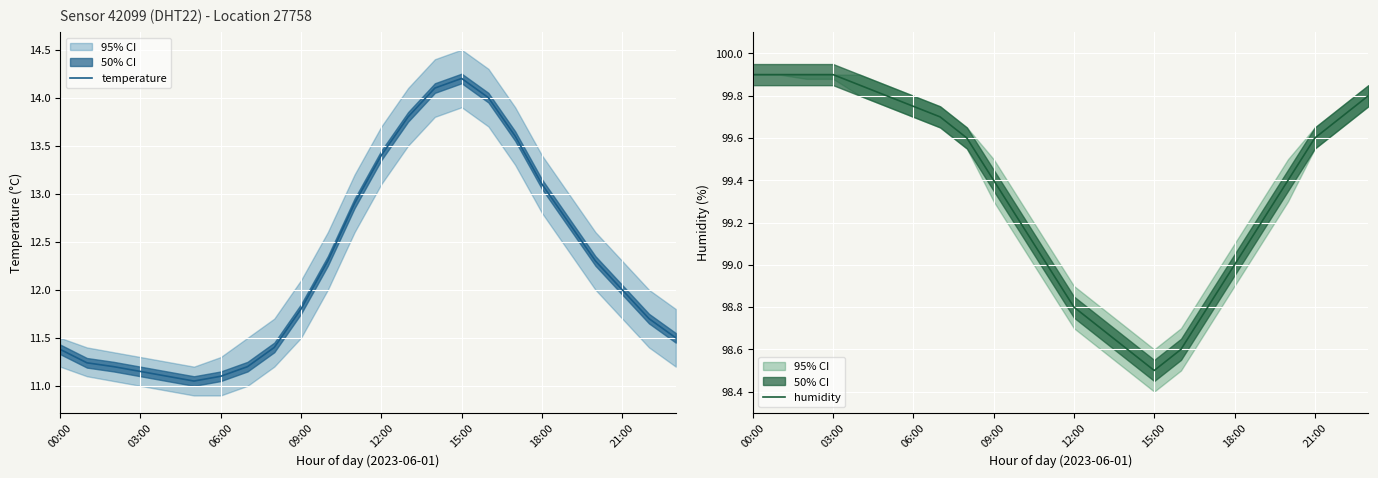

Rank the series by their maximum value, from highest to lowest.

humidity, temperature